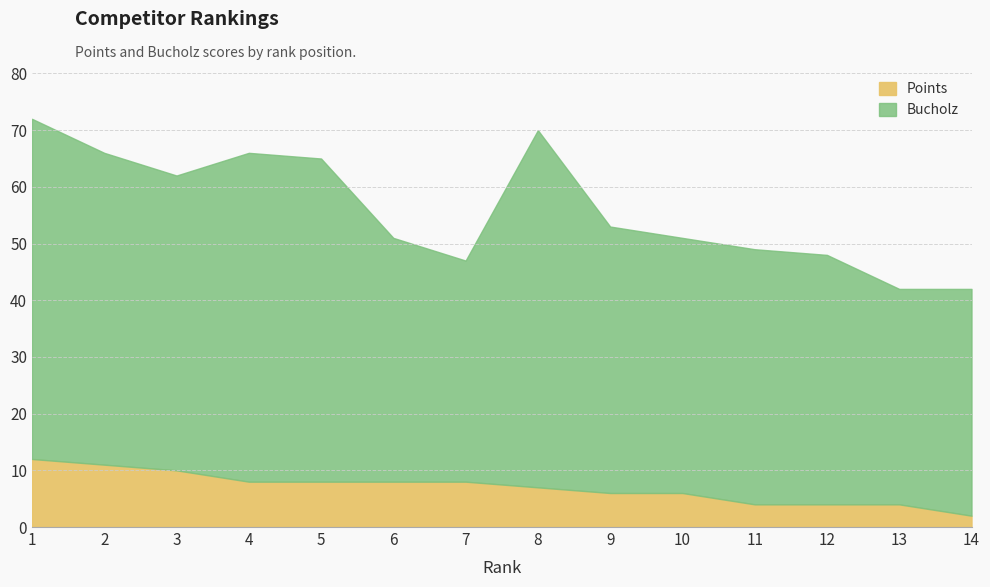

The Points series shows 16 at 3. True or false?

False